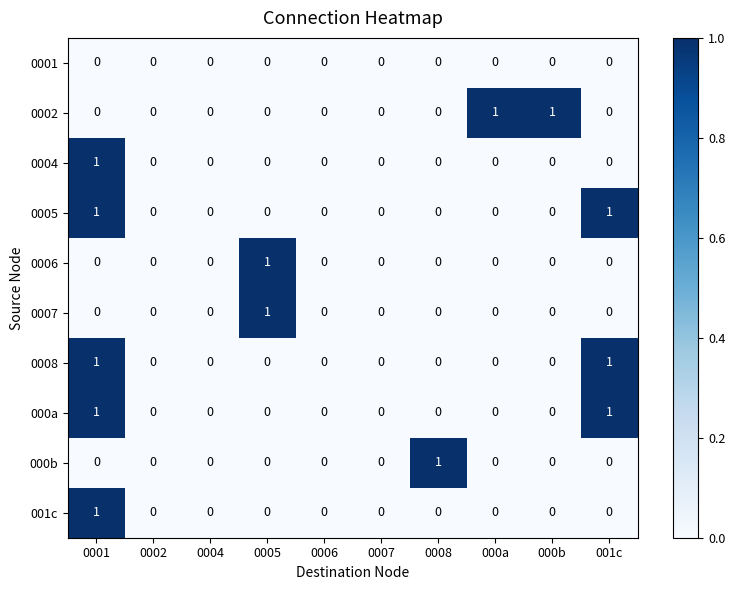

How many data points does each series have?

10